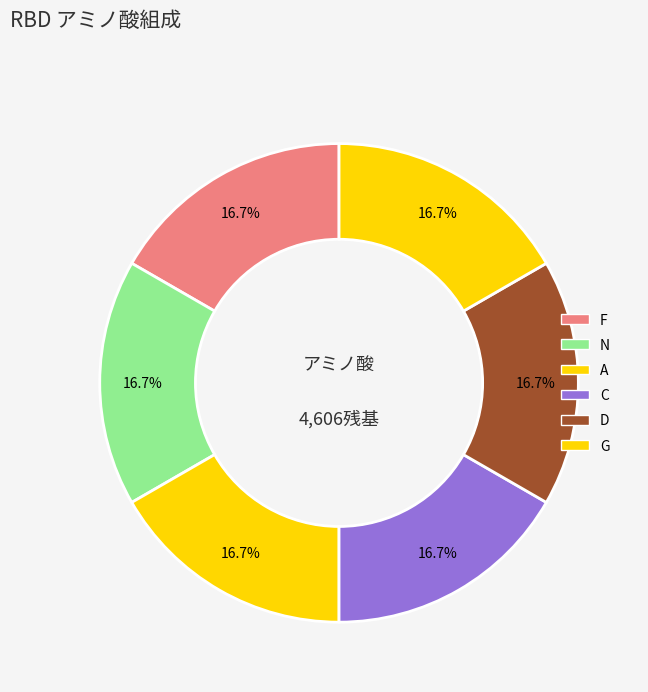

Is F the majority of the pie?

No